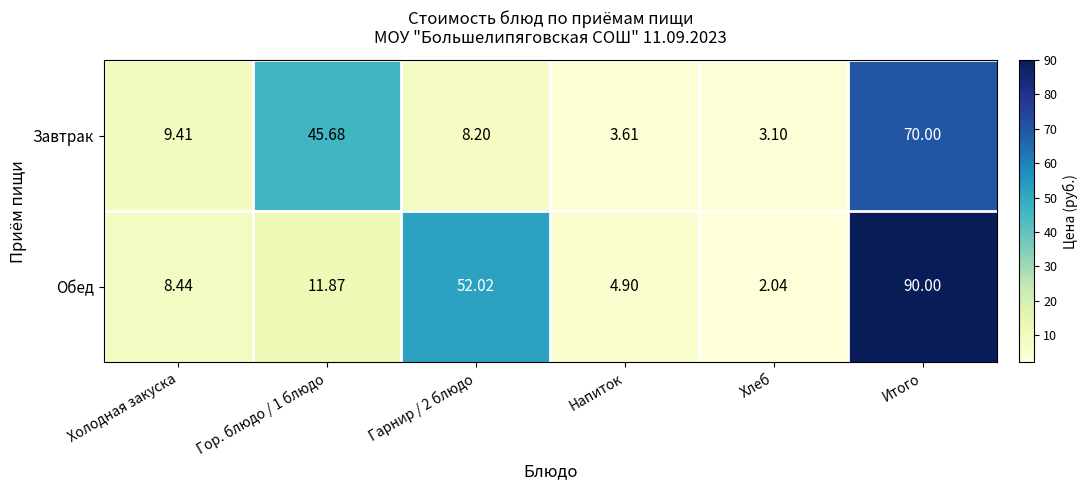

Rank the series by their average value, from highest to lowest.

Обед, Завтрак